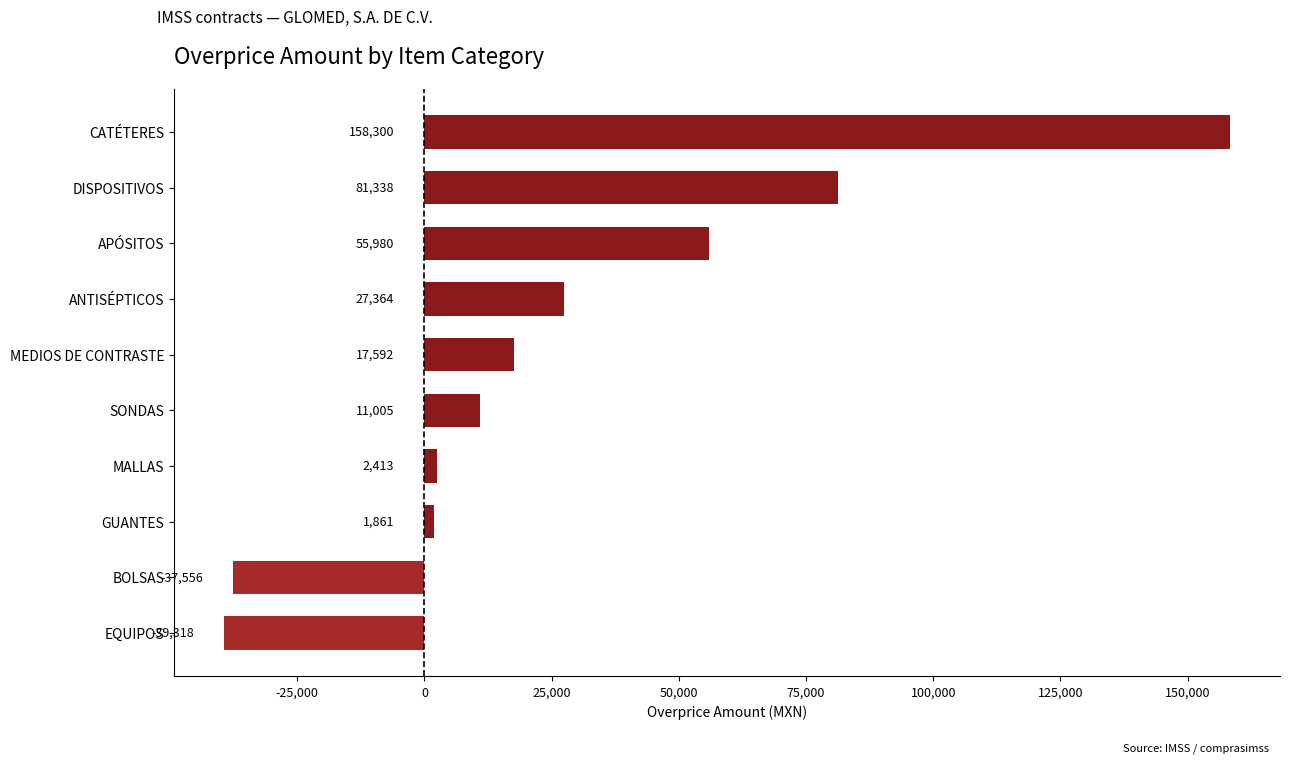

List the labels in order of value, largest first.

CATÉTERES, DISPOSITIVOS, APÓSITOS, ANTISÉPTICOS, MEDIOS DE CONTRASTE, SONDAS, MALLAS, GUANTES, BOLSAS, EQUIPOS